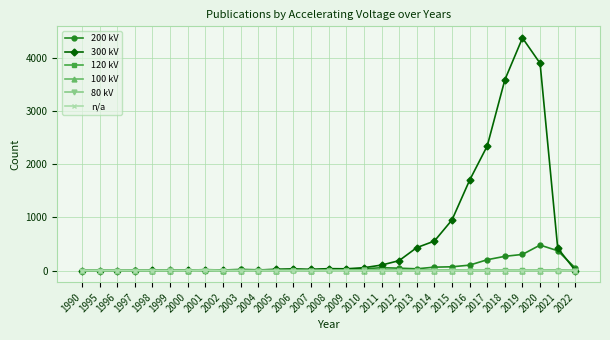

Which series has the largest total across all categories?

300 kV